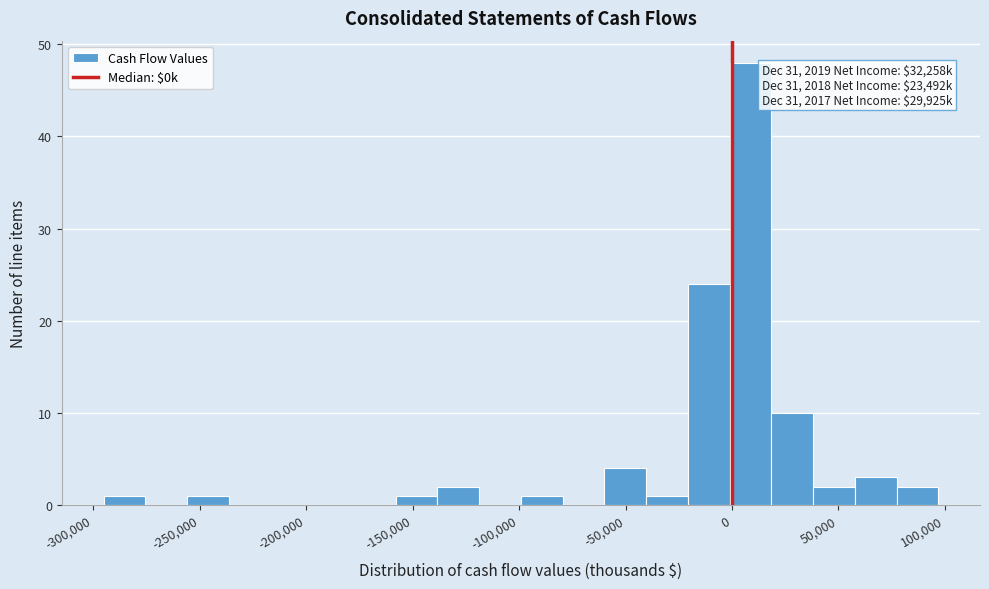

Read against the x-axis, roughly where is the centre of the tallest bar?

10000